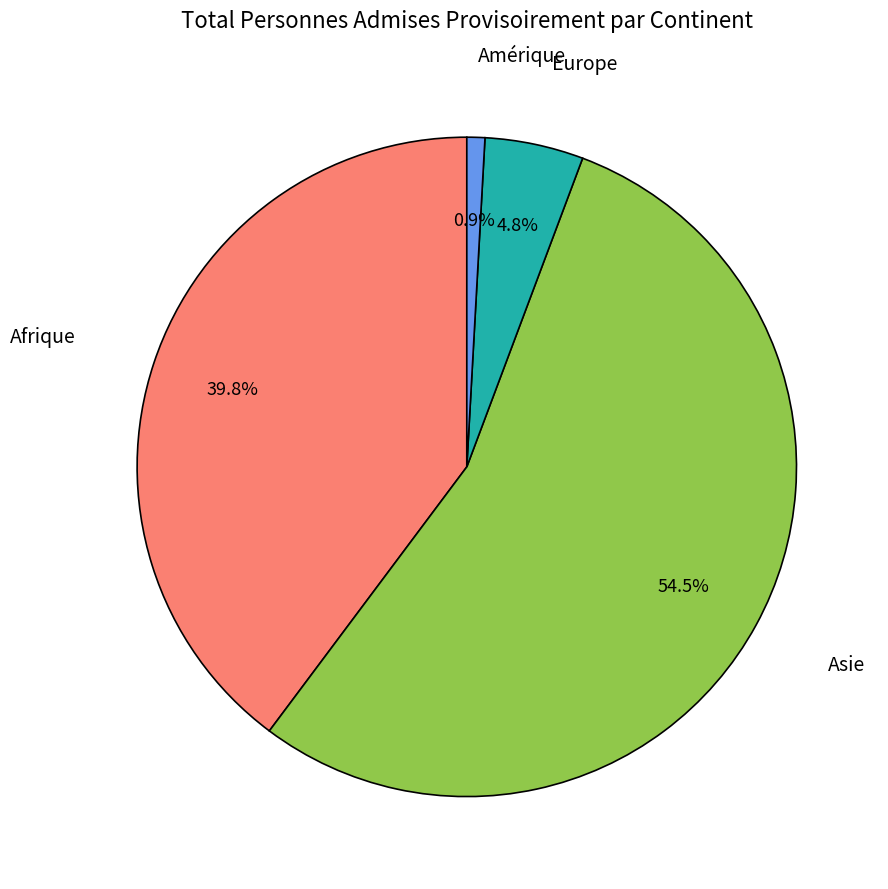

To the nearest percent, what is the difference between the largest and smallest slice percentages?

54%